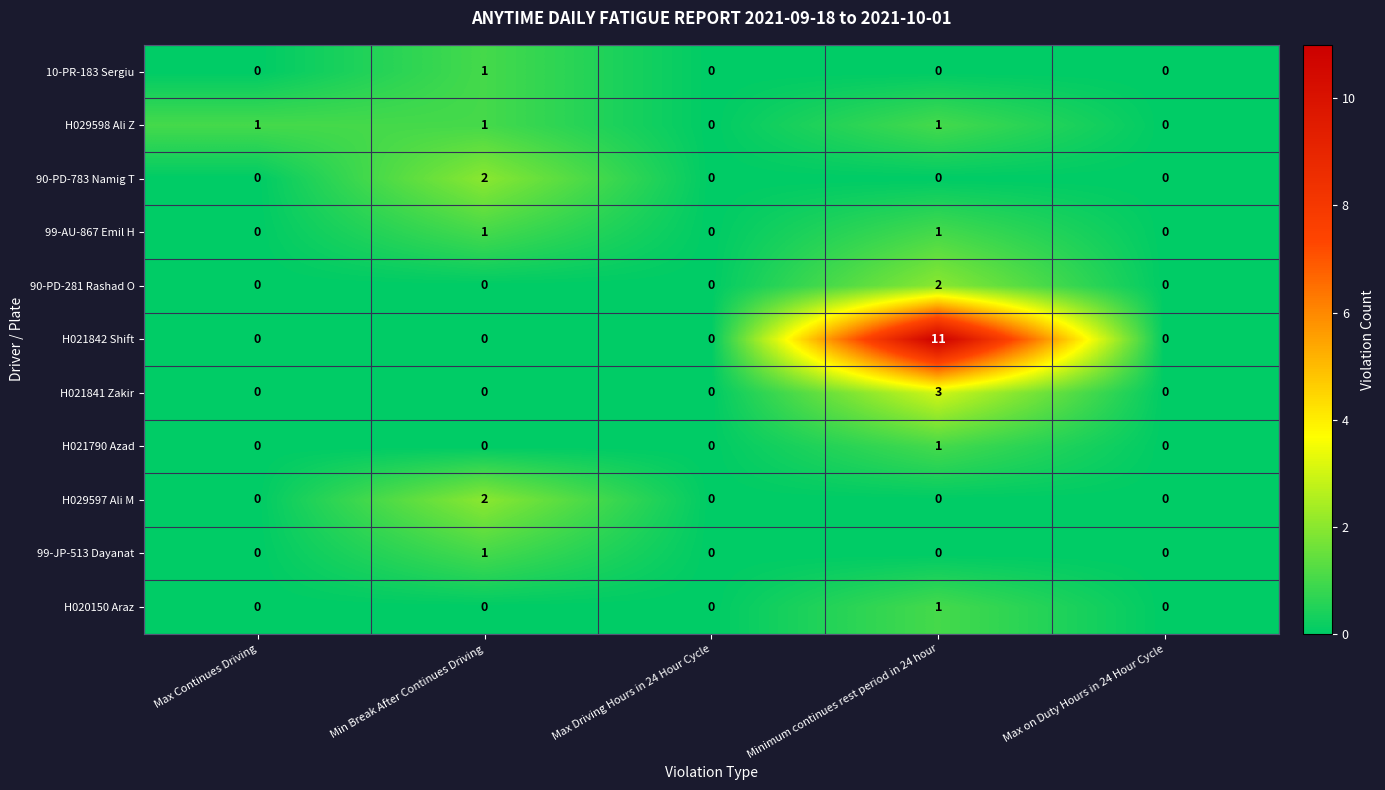

Which series has the largest range (max minus min)?

H021842 Shift